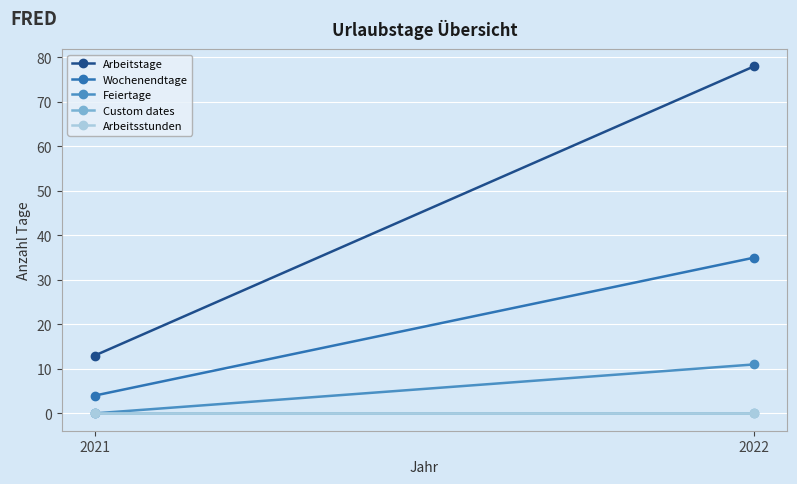

List the series in order of their peak value, highest first.

Arbeitstage, Wochenendtage, Feiertage, Custom dates, Arbeitsstunden